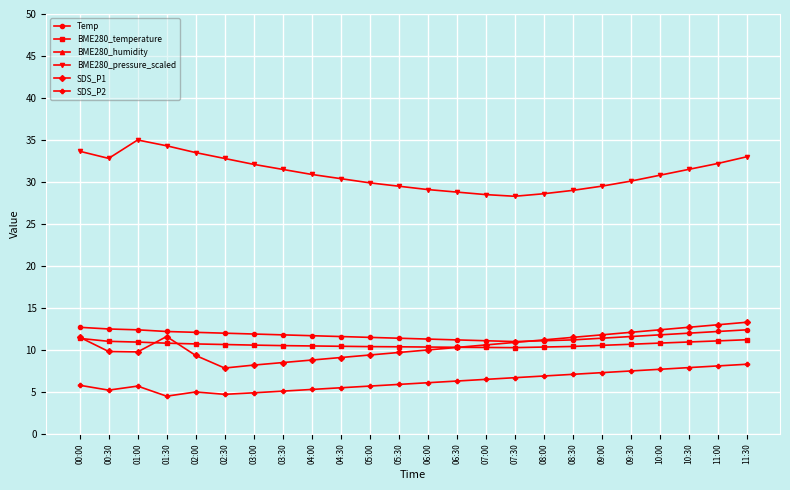

True or false: SDS_P2 and BME280_temperature intersect in this chart.

False